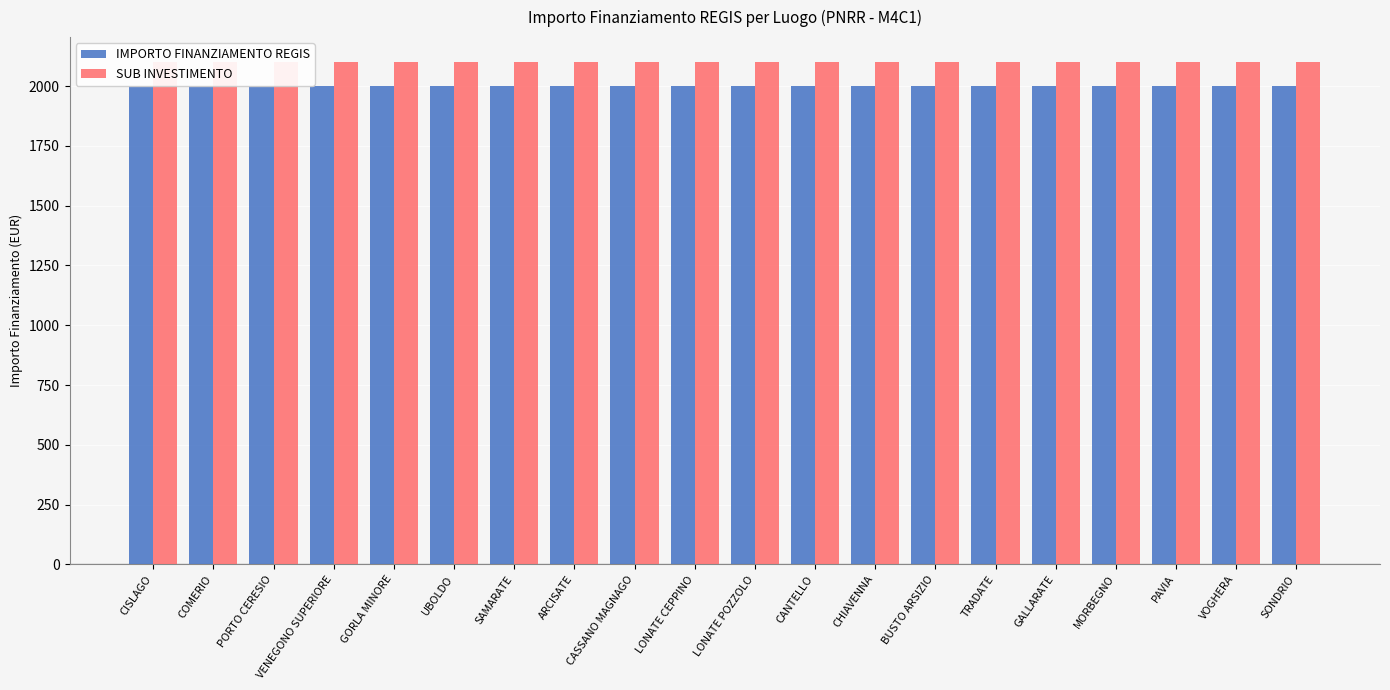

Reading left to right, extract all data points from this chart.

IMPORTO FINANZIAMENTO REGIS: CISLAGO=2000	COMERIO=2000	PORTO CERESIO=2000	VENEGONO SUPERIORE=2000	GORLA MINORE=2000	UBOLDO=2000	SAMARATE=2000	ARCISATE=2000	CASSANO MAGNAGO=2000	LONATE CEPPINO=2000	LONATE POZZOLO=2000	CANTELLO=2000	CHIAVENNA=2000	BUSTO ARSIZIO=2000	TRADATE=2000	GALLARATE=2000	MORBEGNO=2000	PAVIA=2000	VOGHERA=2000	SONDRIO=2000
SUB INVESTIMENTO: CISLAGO=2100	COMERIO=2100	PORTO CERESIO=2100	VENEGONO SUPERIORE=2100	GORLA MINORE=2100	UBOLDO=2100	SAMARATE=2100	ARCISATE=2100	CASSANO MAGNAGO=2100	LONATE CEPPINO=2100	LONATE POZZOLO=2100	CANTELLO=2100	CHIAVENNA=2100	BUSTO ARSIZIO=2100	TRADATE=2100	GALLARATE=2100	MORBEGNO=2100	PAVIA=2100	VOGHERA=2100	SONDRIO=2100